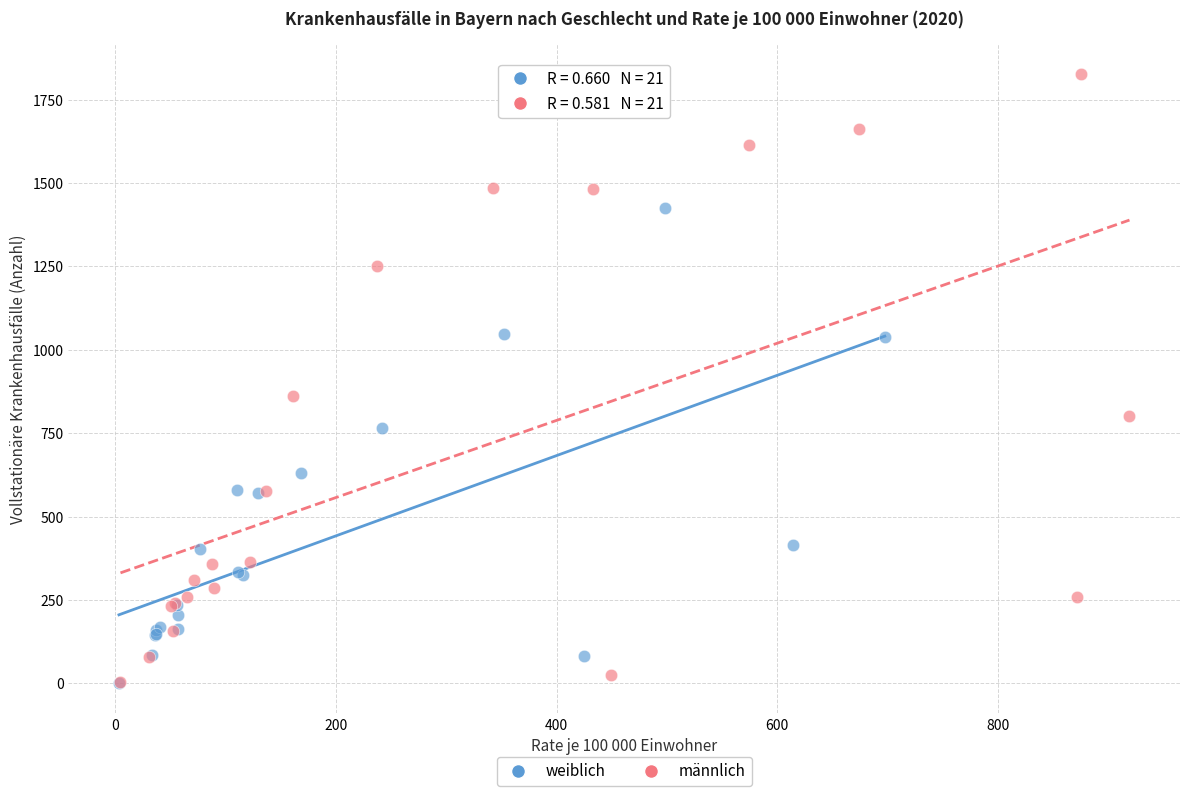

Which series reaches the maximum Y coordinate?

männlich